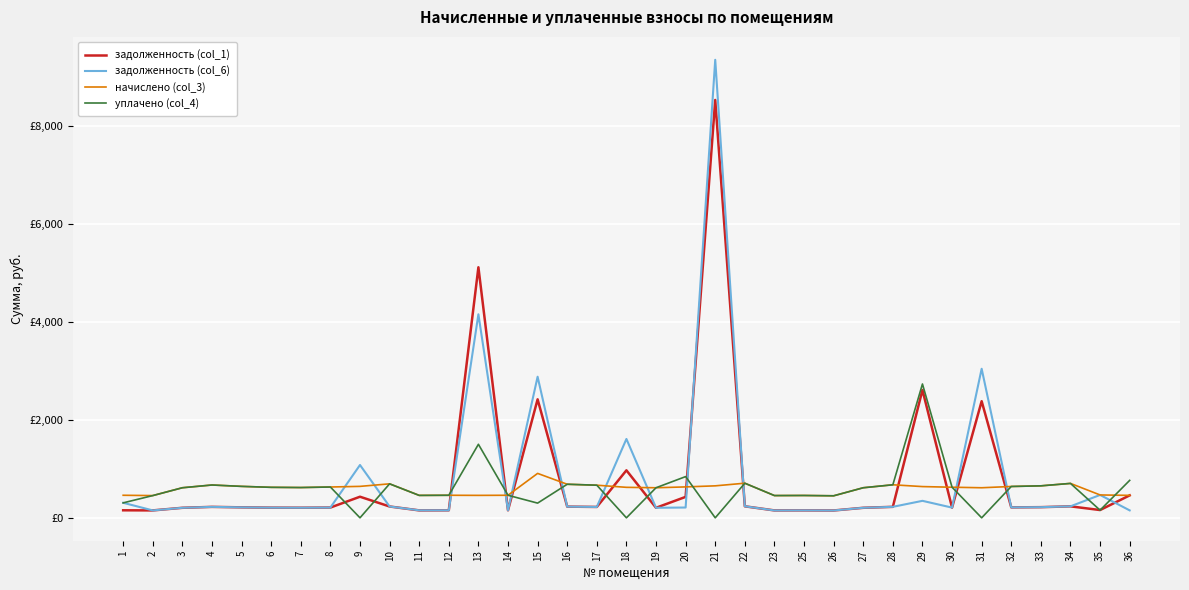

Does the chart display data point markers on the line(s)?

No